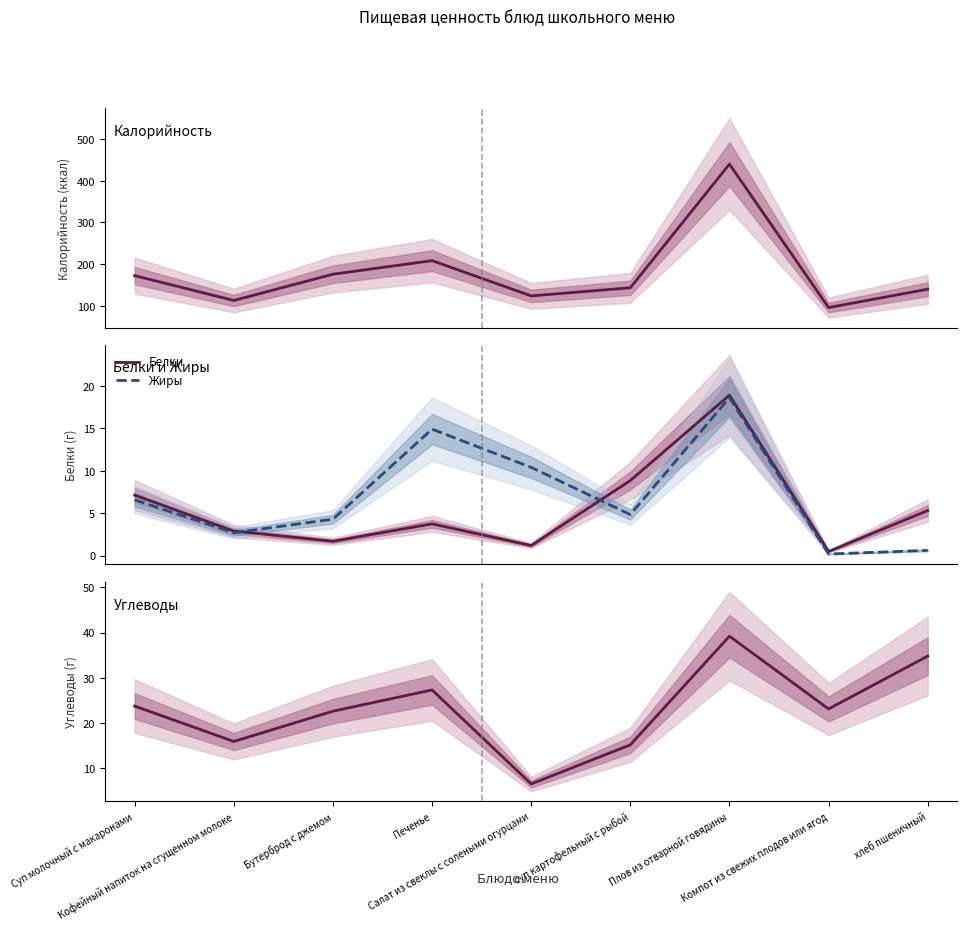

True or false: Калорийность has a value of 208.5 at Печенье.

True